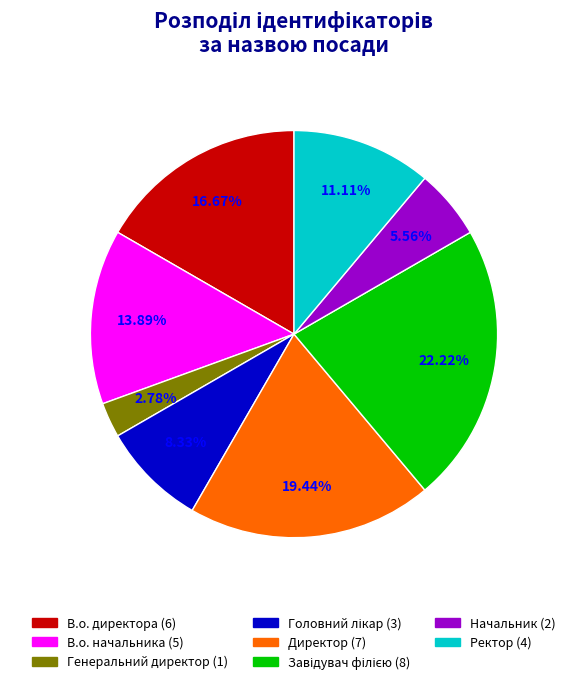

Does Генеральний директор represent more than half of the total?

No